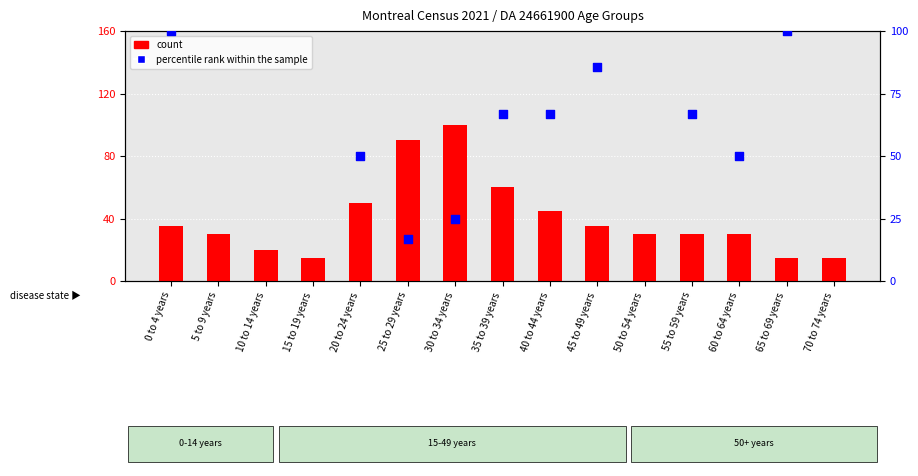

At which category is the sum across all series the highest?

10 to 14 years